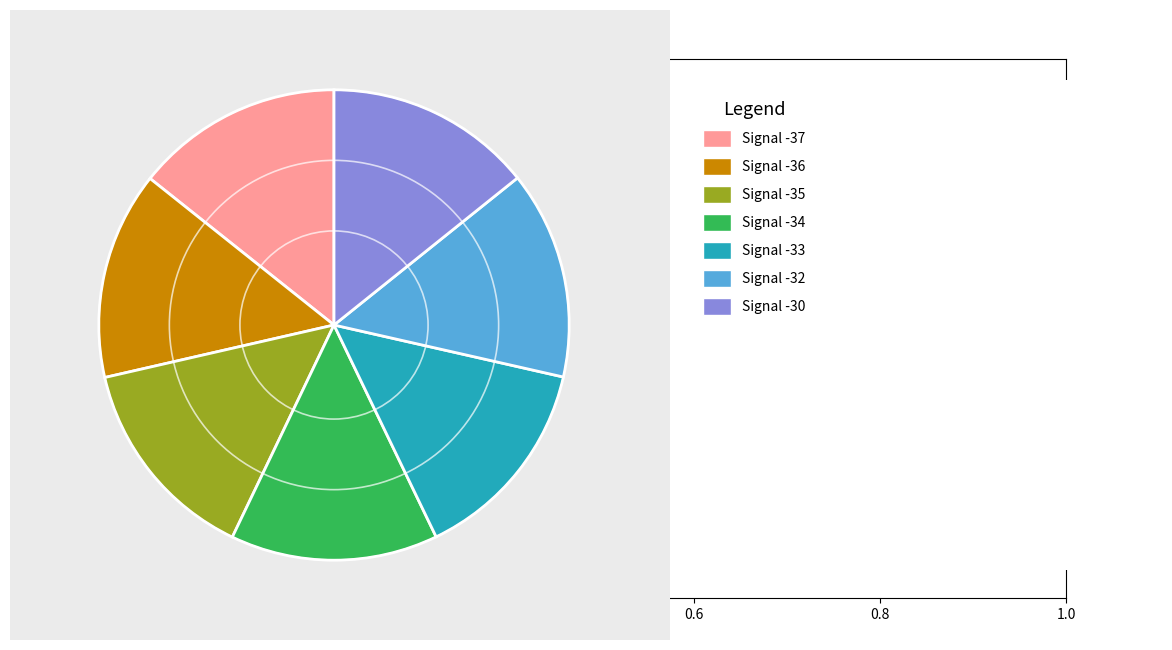

Is there a majority slice in this chart?

No